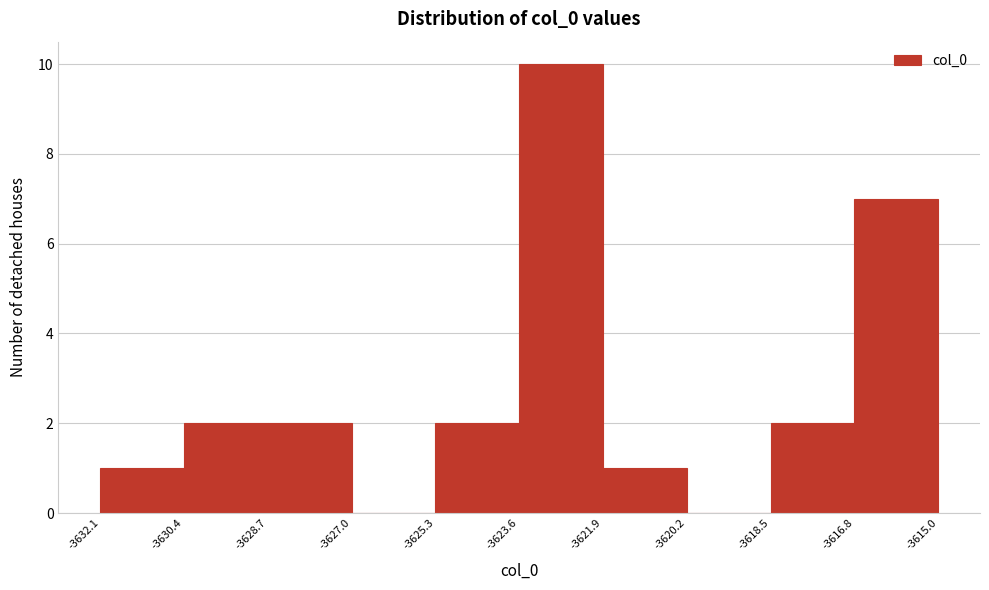

How tall is the bar that spans -3625.3 to -3623.6 on the x-axis? The values are not printed on the chart, so give them approximately, as read against the axis.

2